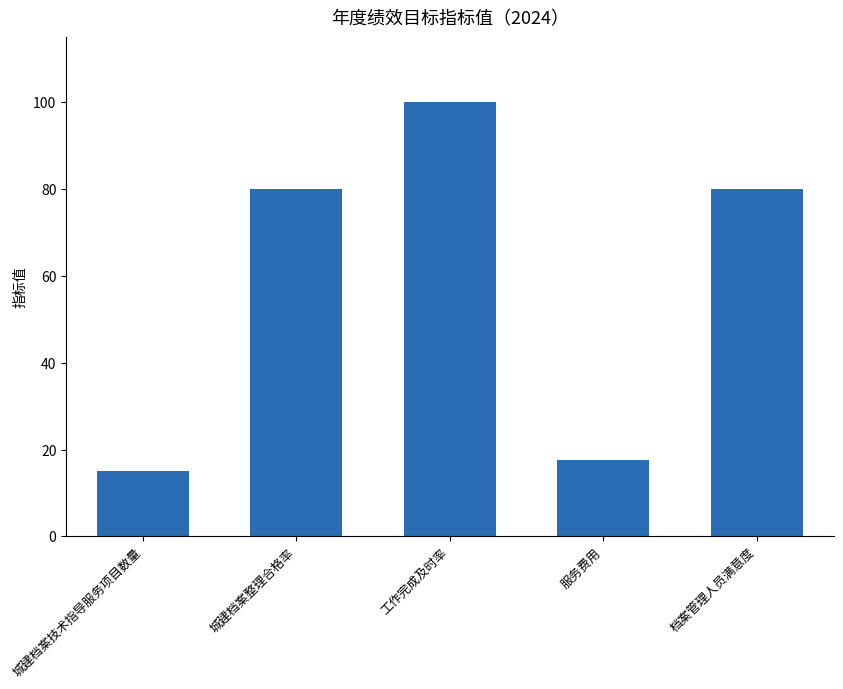

What is the approximate value at 城建档案整理合格率?

80.0